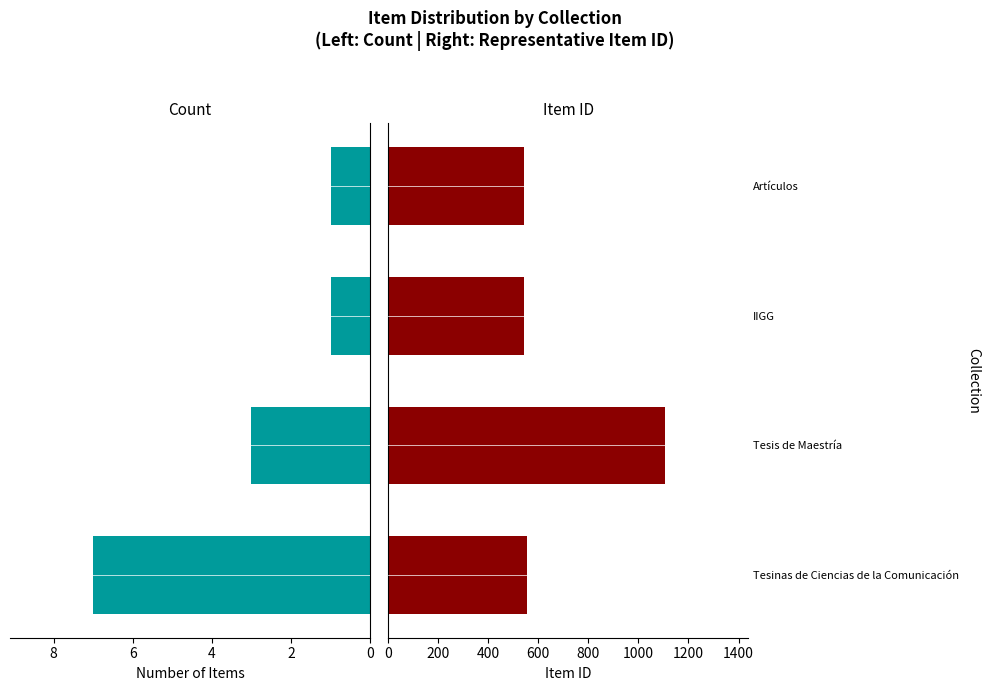

What are all the series names shown in the legend?

Count, Item ID